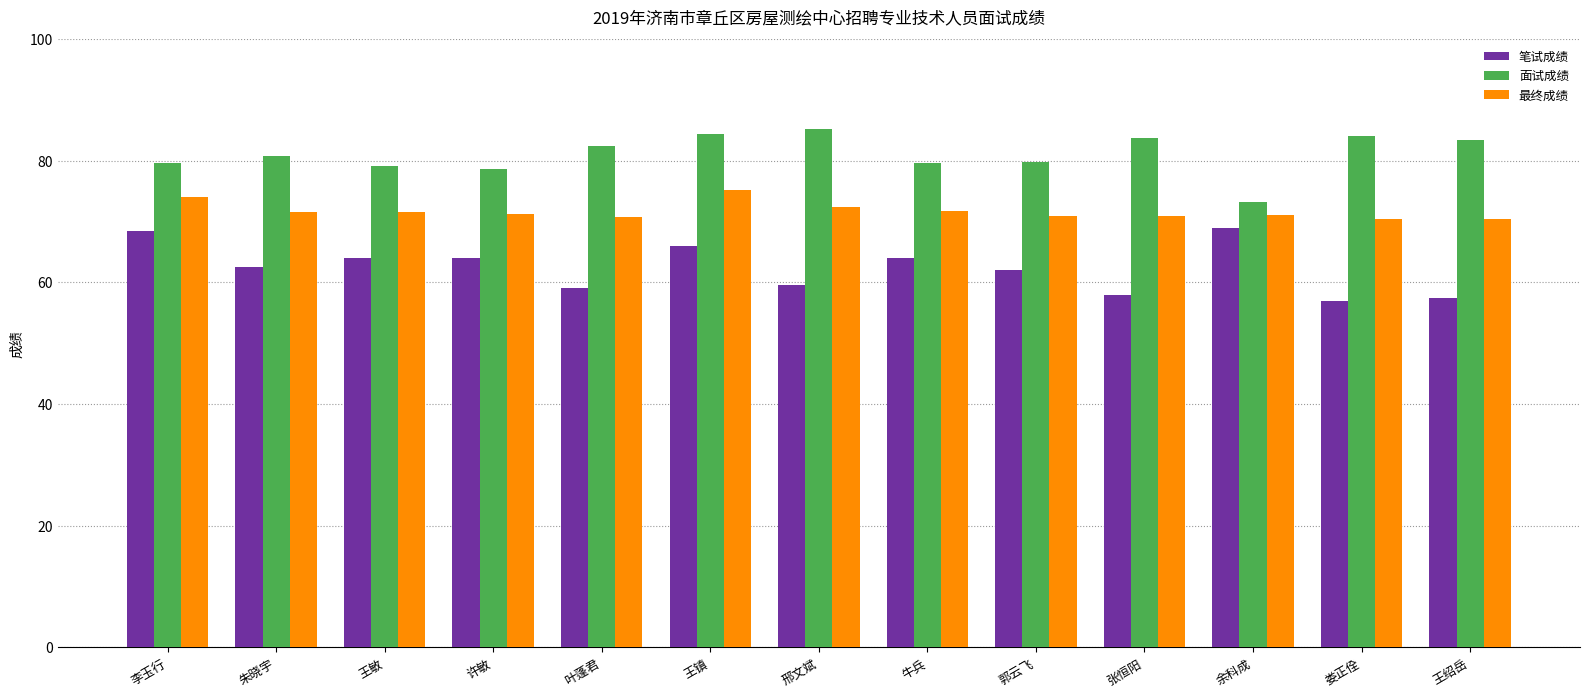

What is the spread (max minus min) of values at 牛兵?

15.6